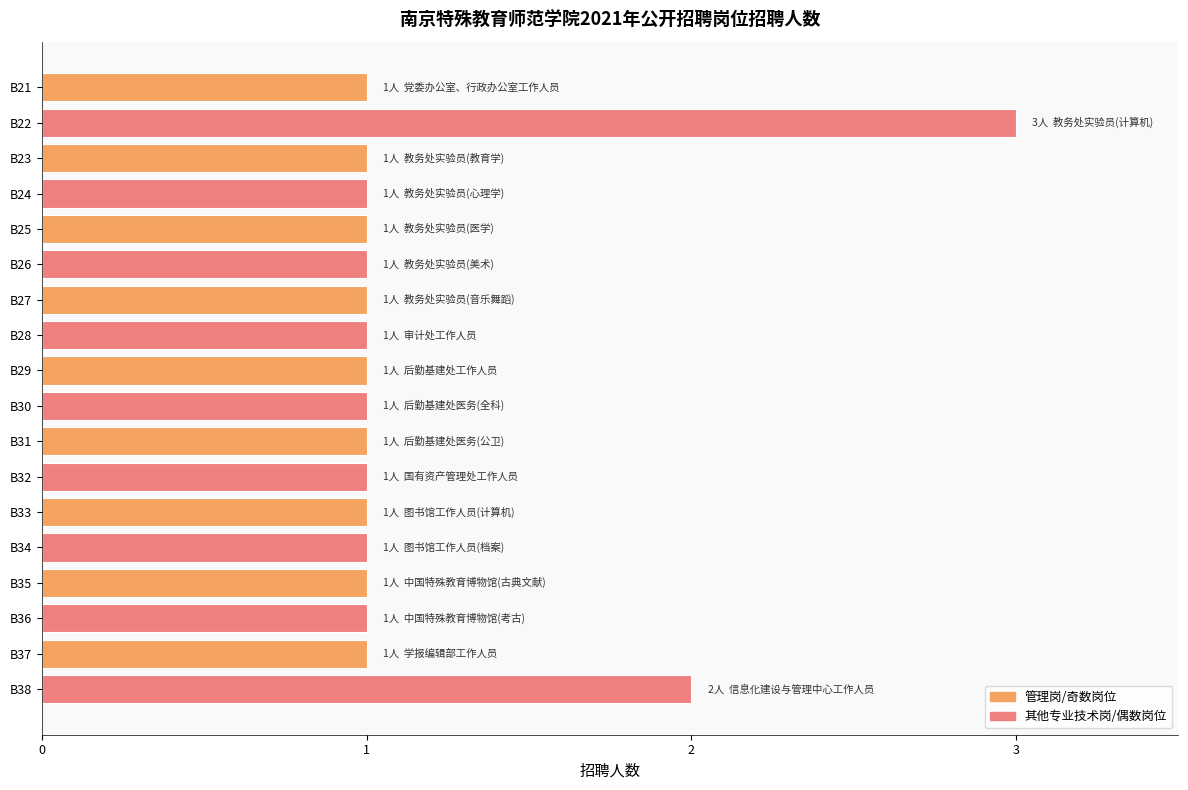

At which label is the value closest to 2?

B38